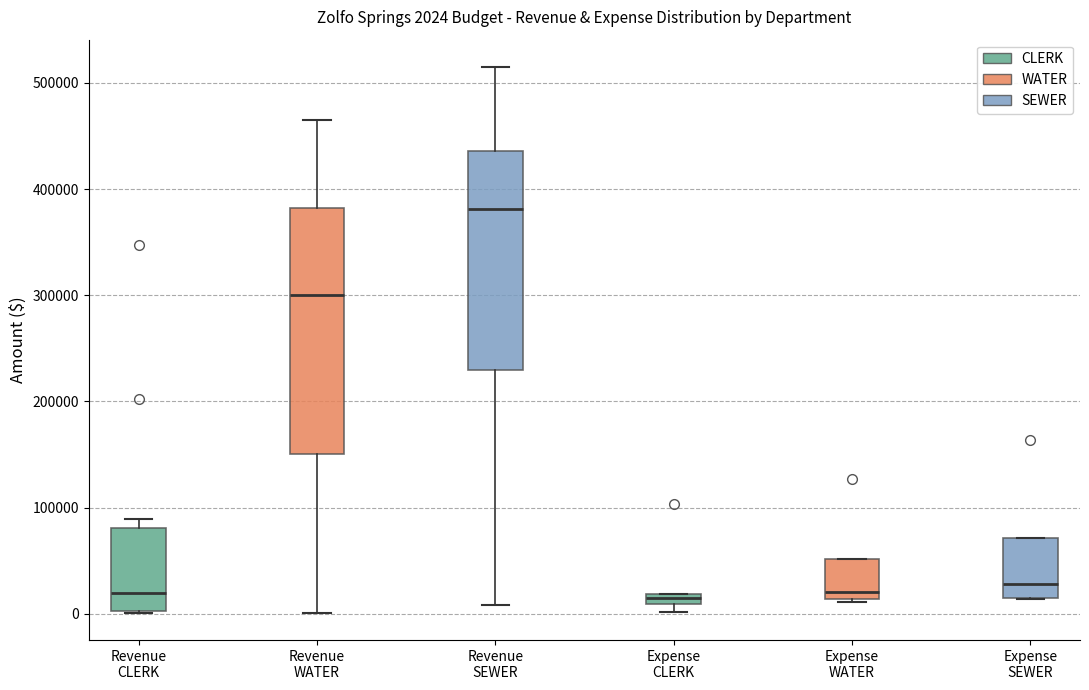

Comparing the boxes themselves (not the whiskers), which one is the tallest?

Revenue WATER